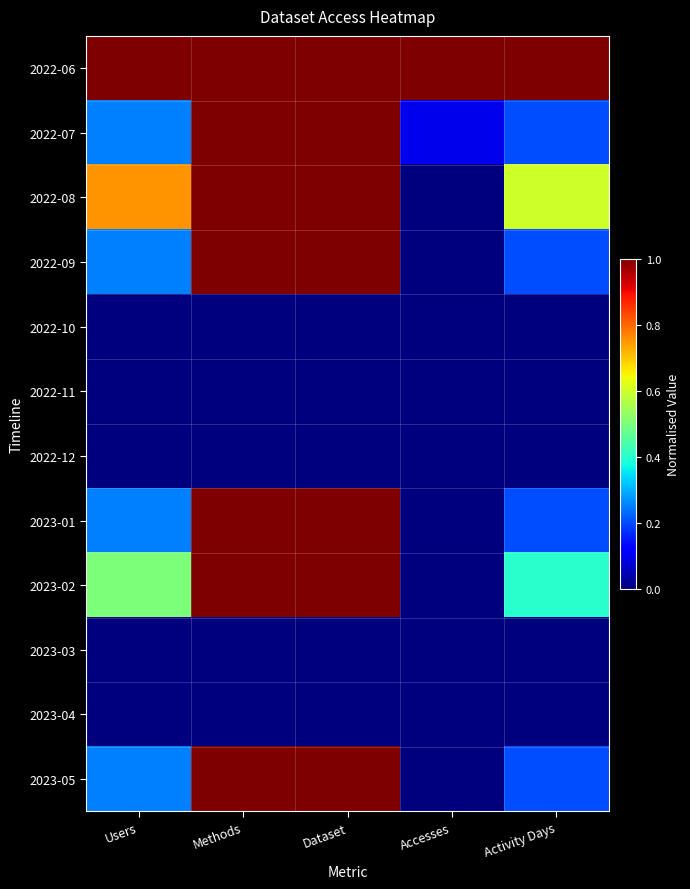

Reading left to right, what are all the values shown in this chart?

2022-06: Users=1.0	Methods=1.0	Dataset=1.0	Accesses=1.0	Activity Days=1.0
2022-07: Users=0.2	Methods=1.0	Dataset=1.0	Accesses=0.1	Activity Days=0.2
2022-08: Users=0.8	Methods=1.0	Dataset=1.0	Accesses=0.0	Activity Days=0.6
2022-09: Users=0.2	Methods=1.0	Dataset=1.0	Accesses=0.0	Activity Days=0.2
2022-10: Users=0.0	Methods=0.0	Dataset=0.0	Accesses=0.0	Activity Days=0.0
2022-11: Users=0.0	Methods=0.0	Dataset=0.0	Accesses=0.0	Activity Days=0.0
2022-12: Users=0.0	Methods=0.0	Dataset=0.0	Accesses=0.0	Activity Days=0.0
2023-01: Users=0.2	Methods=1.0	Dataset=1.0	Accesses=0.0	Activity Days=0.2
2023-02: Users=0.5	Methods=1.0	Dataset=1.0	Accesses=0.0	Activity Days=0.4
2023-03: Users=0.0	Methods=0.0	Dataset=0.0	Accesses=0.0	Activity Days=0.0
2023-04: Users=0.0	Methods=0.0	Dataset=0.0	Accesses=0.0	Activity Days=0.0
2023-05: Users=0.2	Methods=1.0	Dataset=1.0	Accesses=0.0	Activity Days=0.2